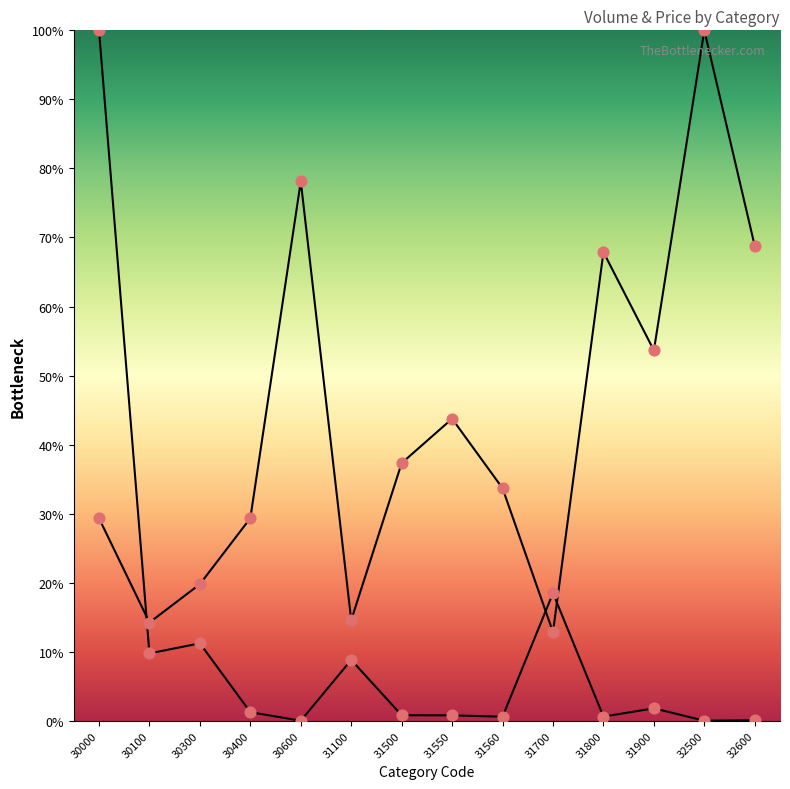

Which series contains the highest Y value?

Total Volume